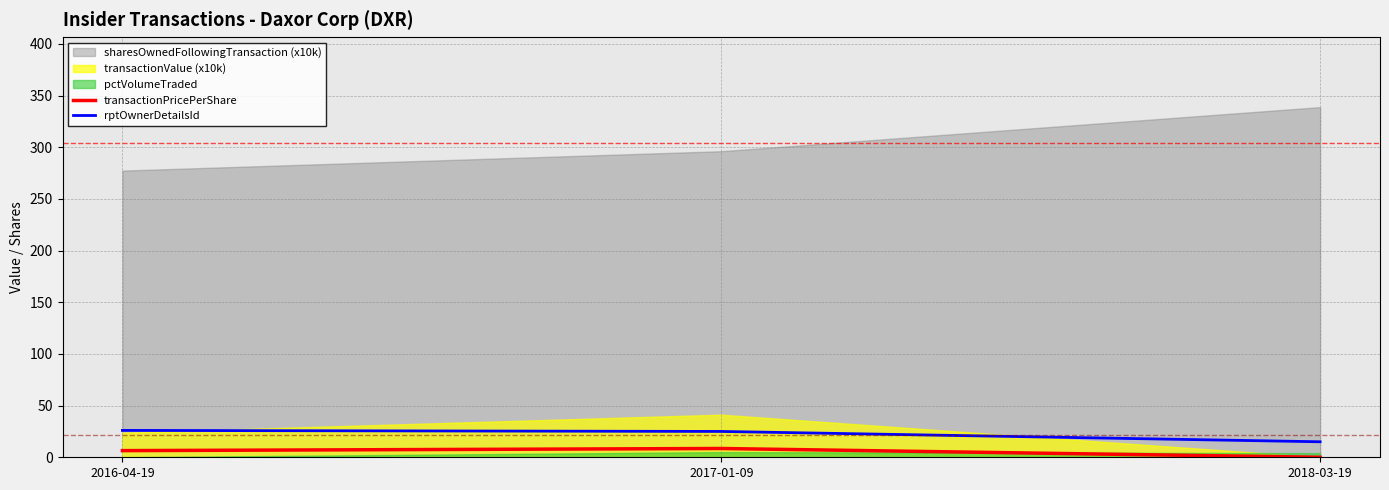

What is the maximum value for transactionPricePerShare?

8.5